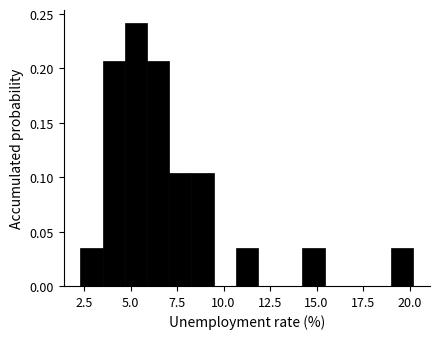

Read against the x-axis, roughly where is the centre of the tallest bar?

5.5